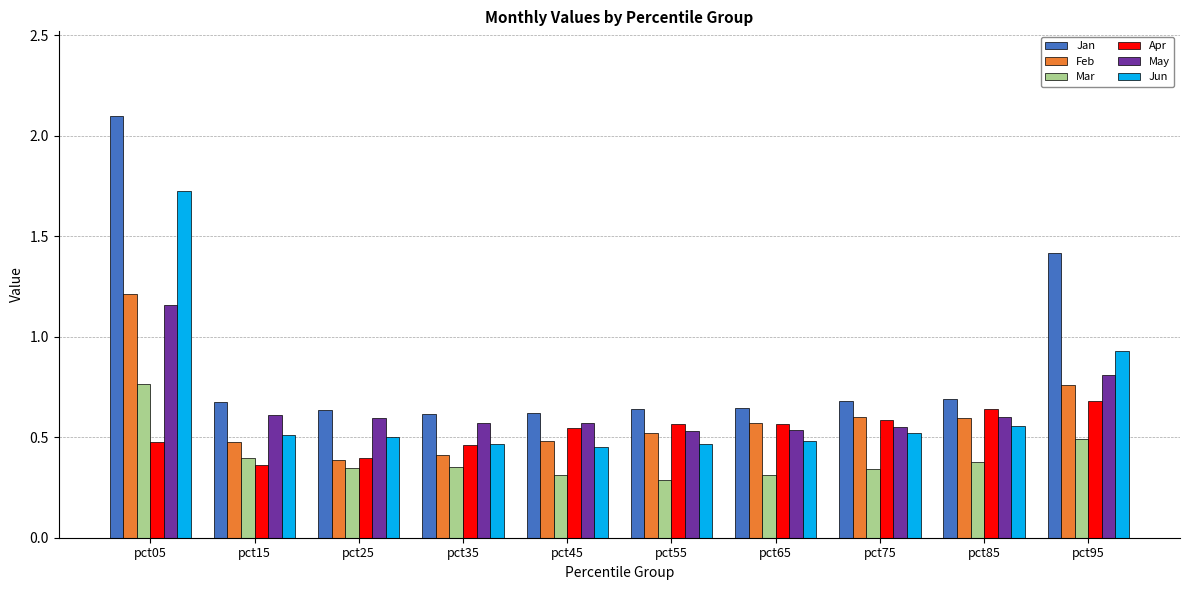

Which series has the largest total across all categories?

Jan